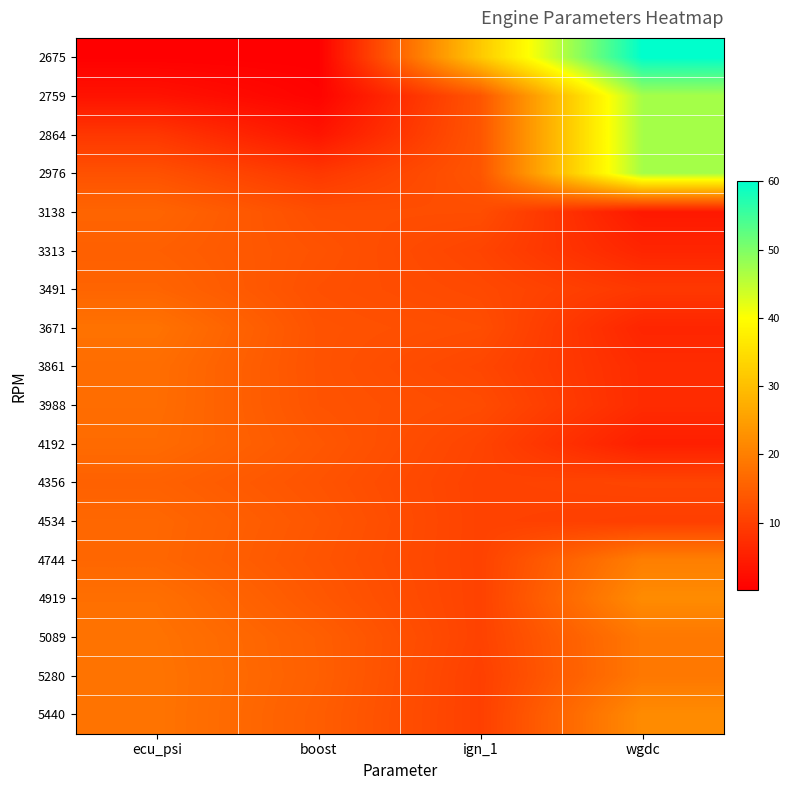

What is the total value across all series at ign_1?

225.7